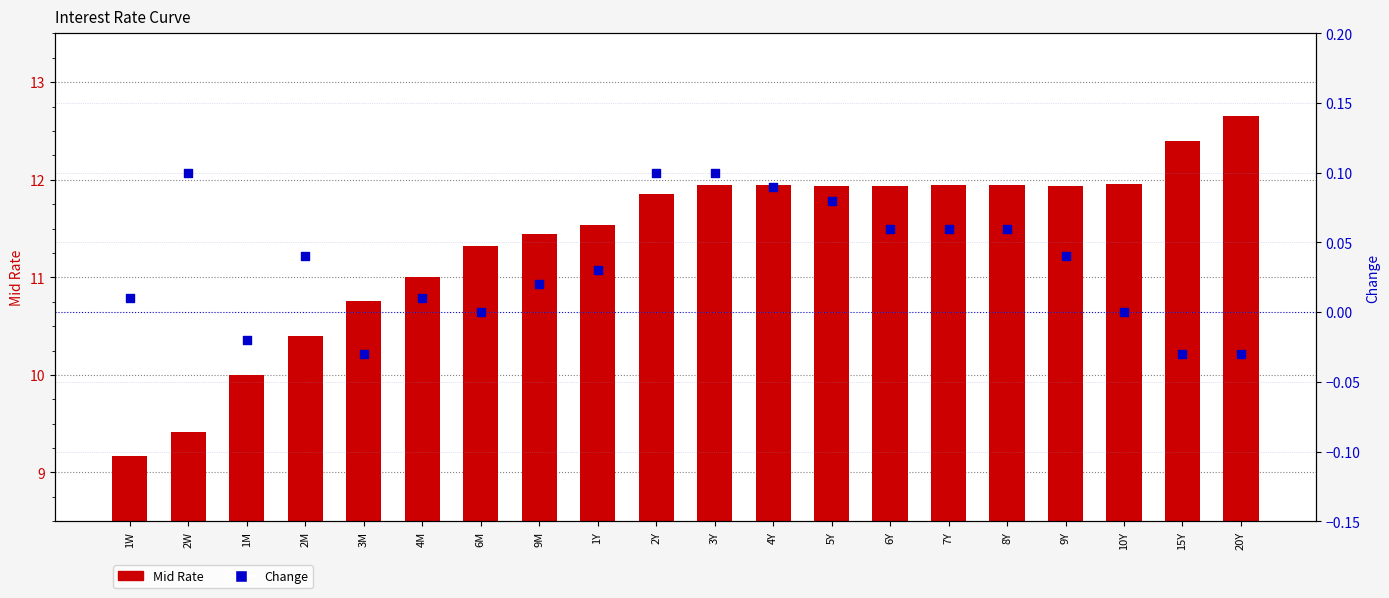

Is the value of Change at 7Y greater than the value of Mid Rate at 3Y?

No